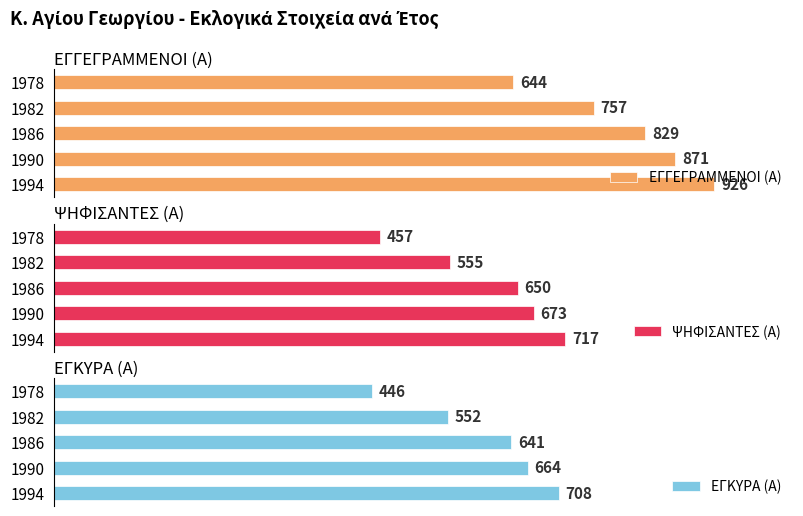

Is it true that ΕΓΚΥΡΑ (Α) equals 175 at 1978?

False